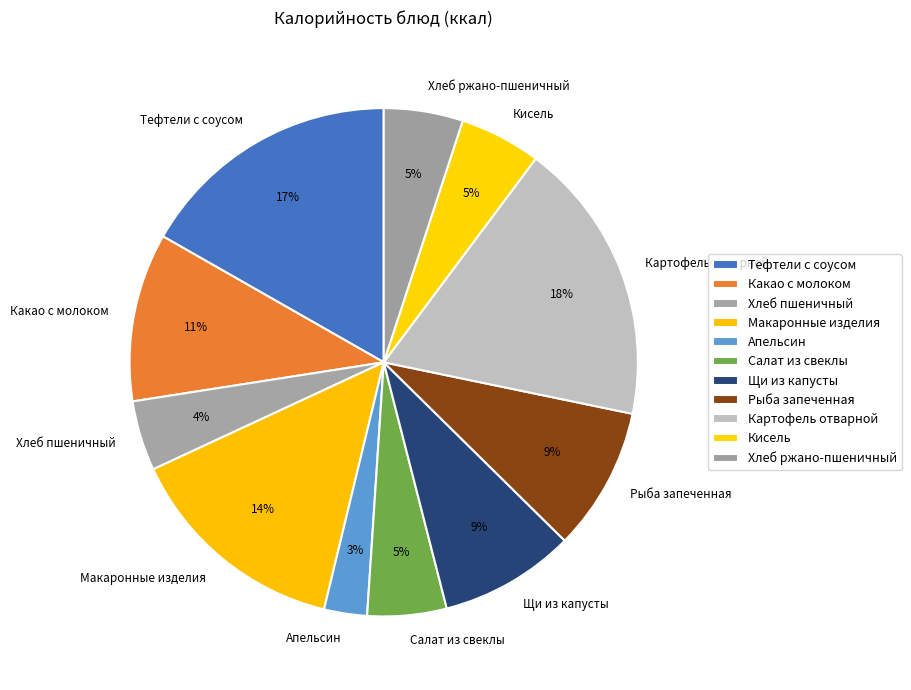

To the nearest percent, what percentage of the pie is Макаронные изделия?

14%